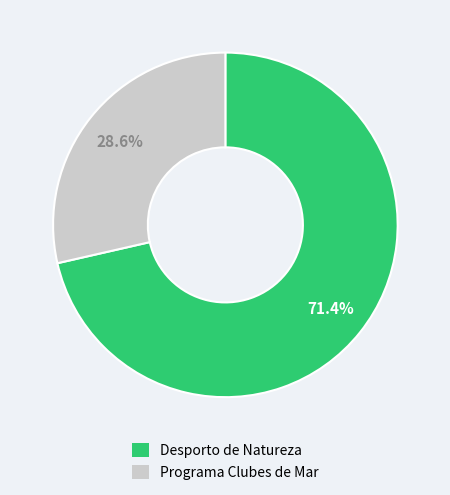

Which slice is the smallest?

Programa Clubes de Mar